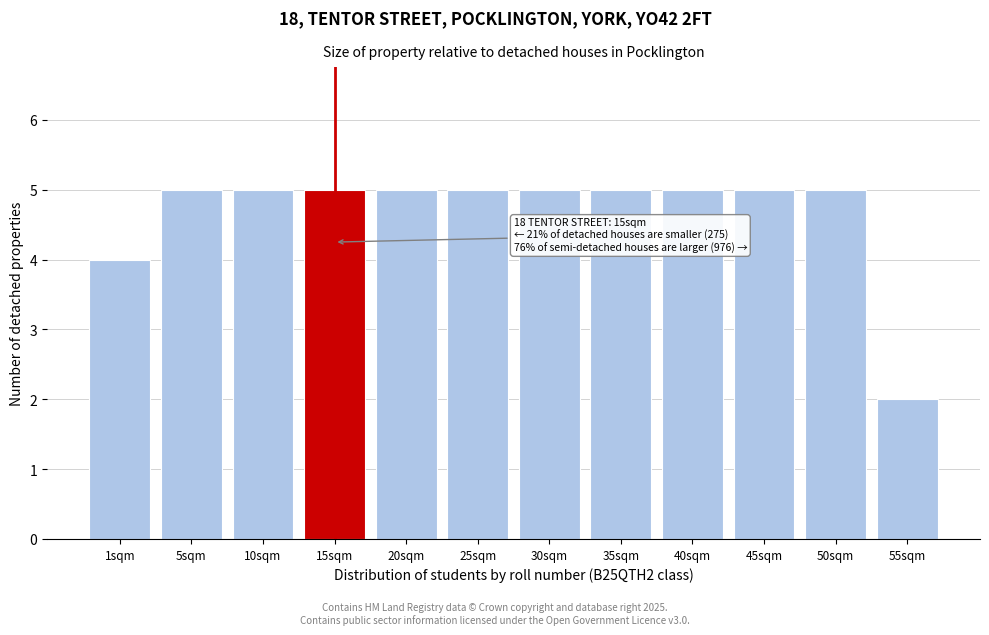

Reading left to right, what are all the values shown in this chart?

4	5	5	5	5	5	5	5	5	5	5	2